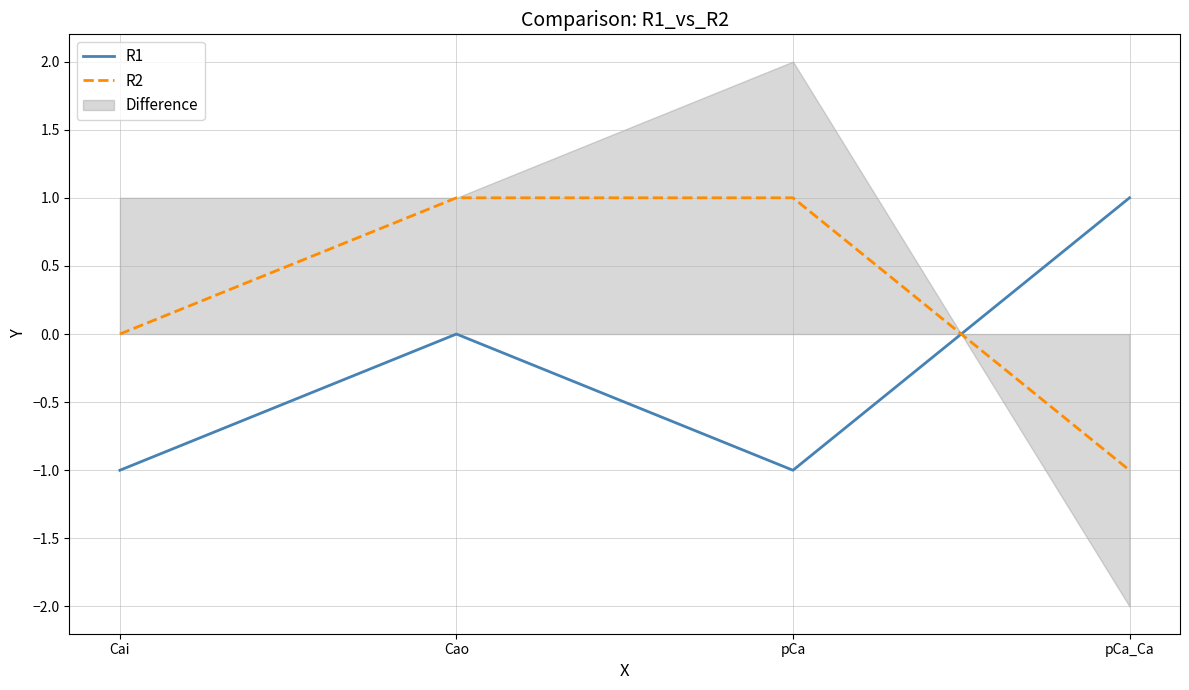

Reading left to right, transcribe all the data shown in this chart.

R1: -1	0	-1	1
R2: 0	1	1	-1